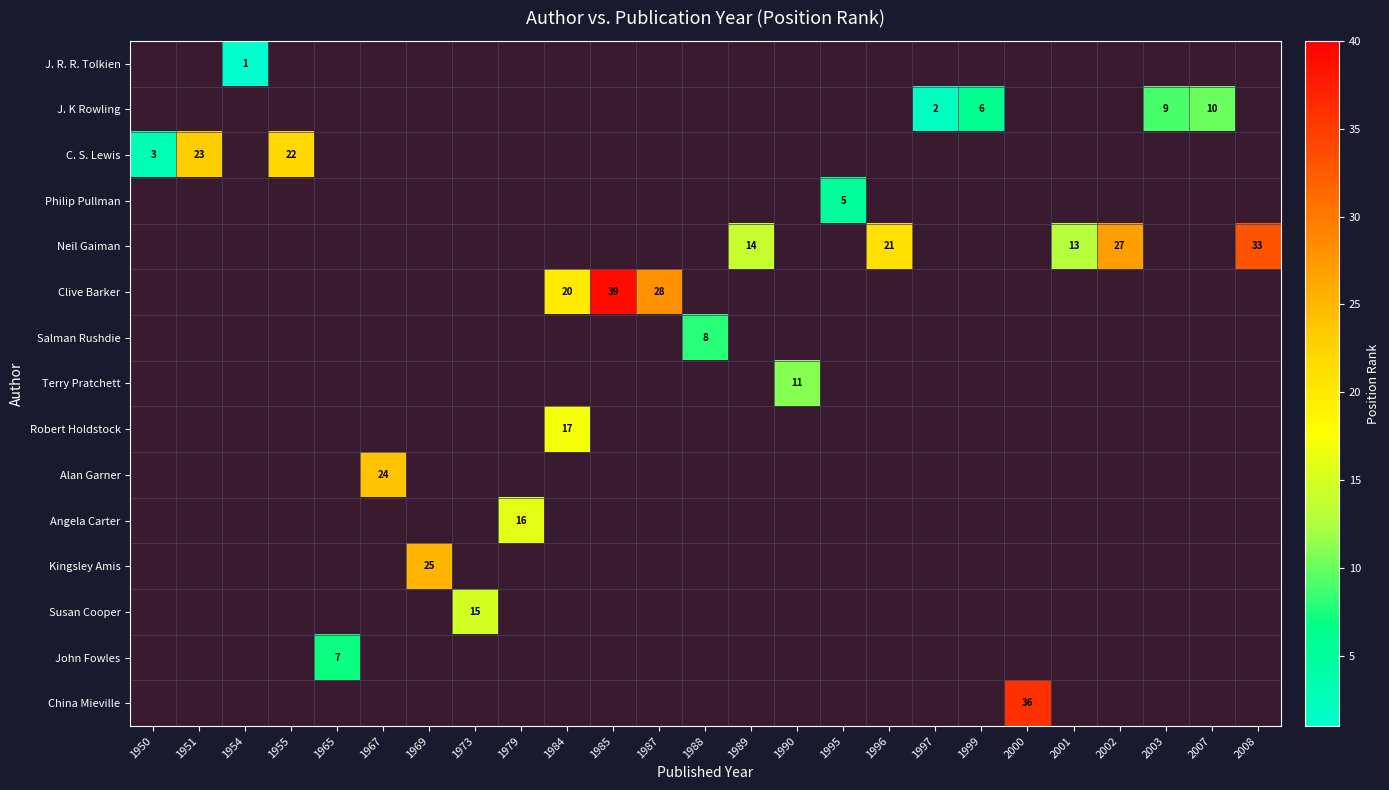

Between 1987 and 1989, which is larger?

1989